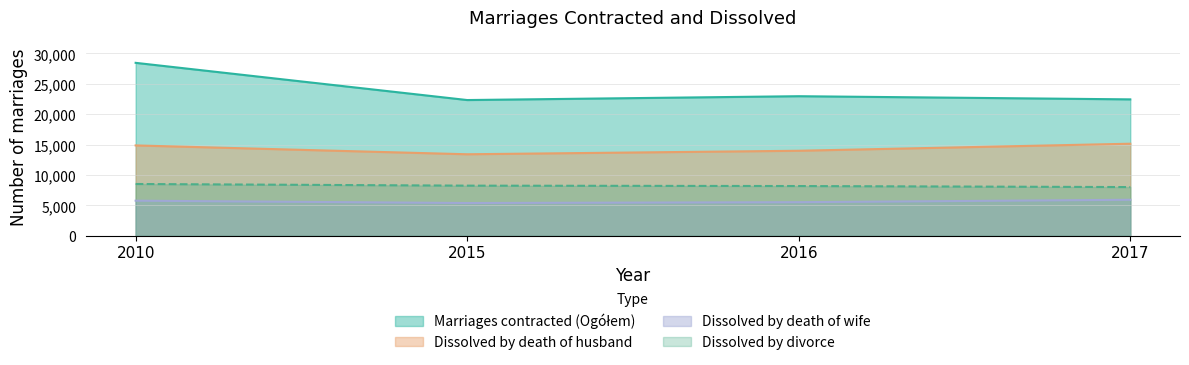

Is it true that Dissolved by death of husband equals 20925 at 2016?

False